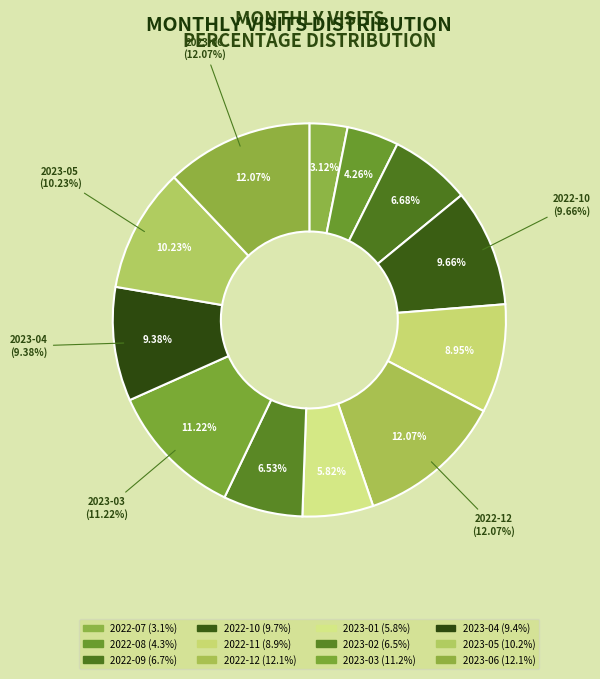

Approximately how many times larger is the value at 2023-02 compared to 2022-12?

0.5